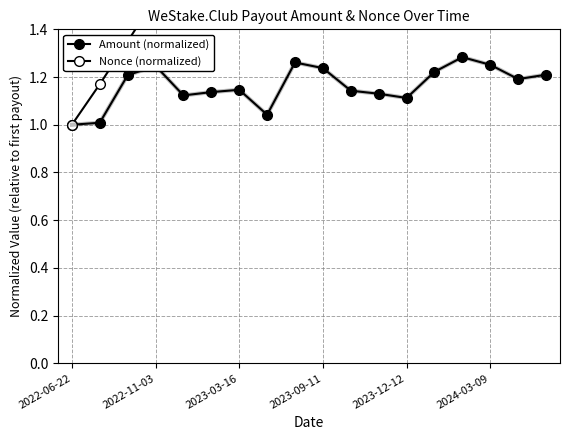

True or false: Nonce (normalized) has more than 0 points higher than both neighbors.

False